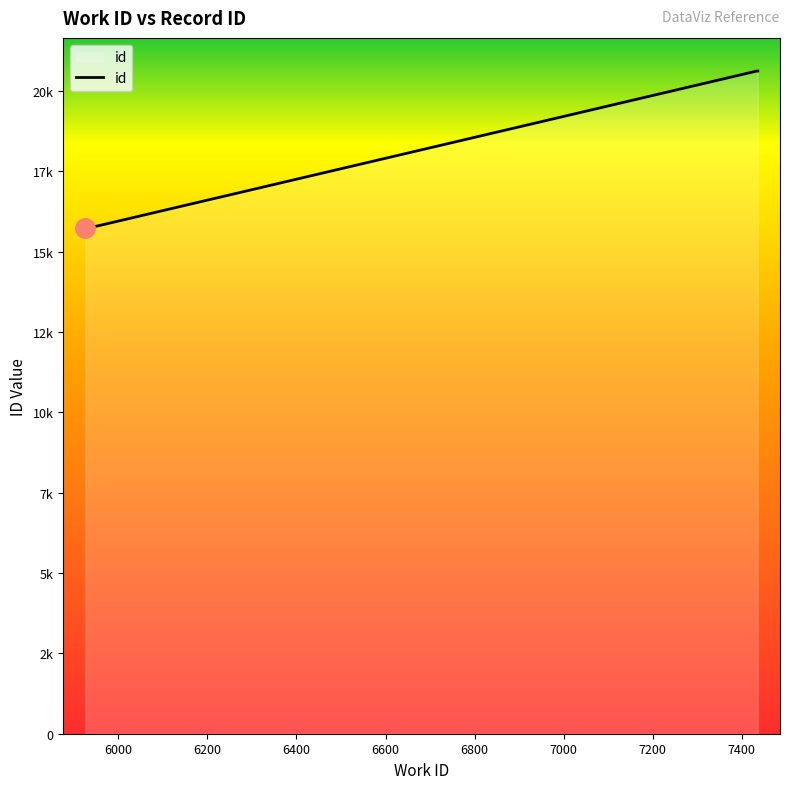

Is this an area chart (filled region under the line)?

Yes